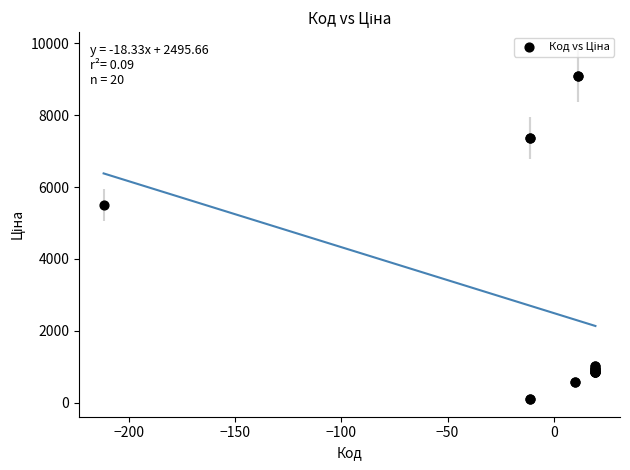

What Y value in the scatter plot is closest to 4601?

5497.3